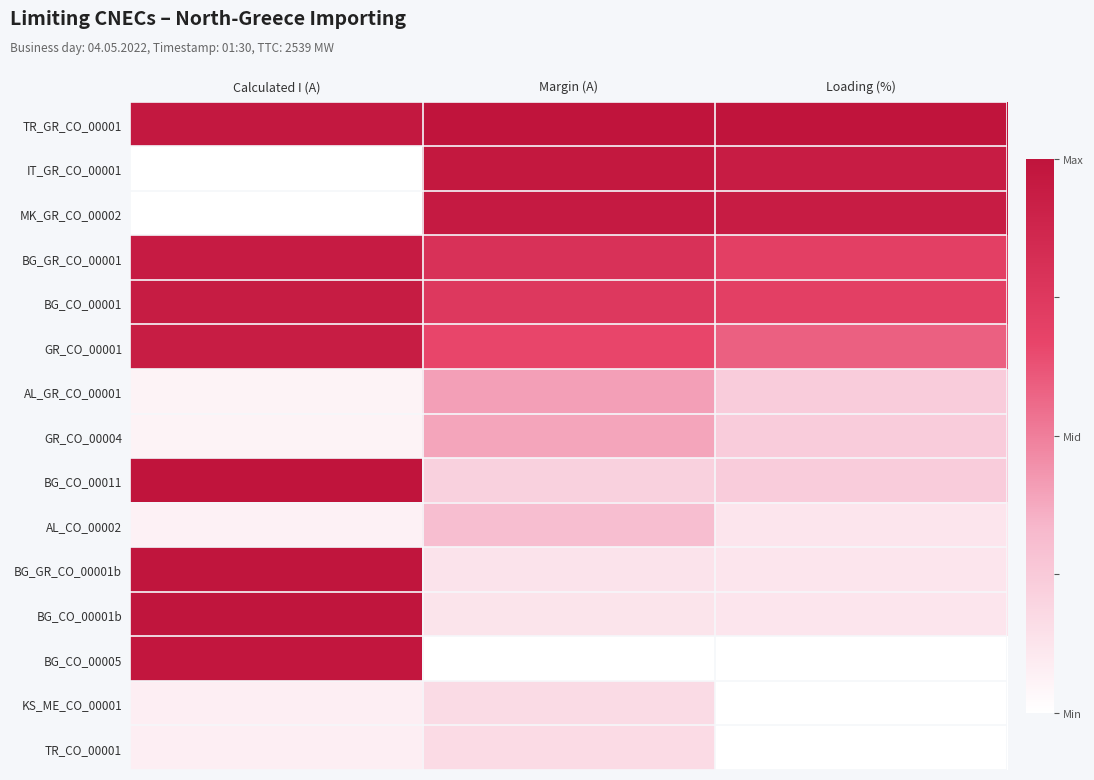

Which series has the largest range (max minus min)?

BG_CO_00005